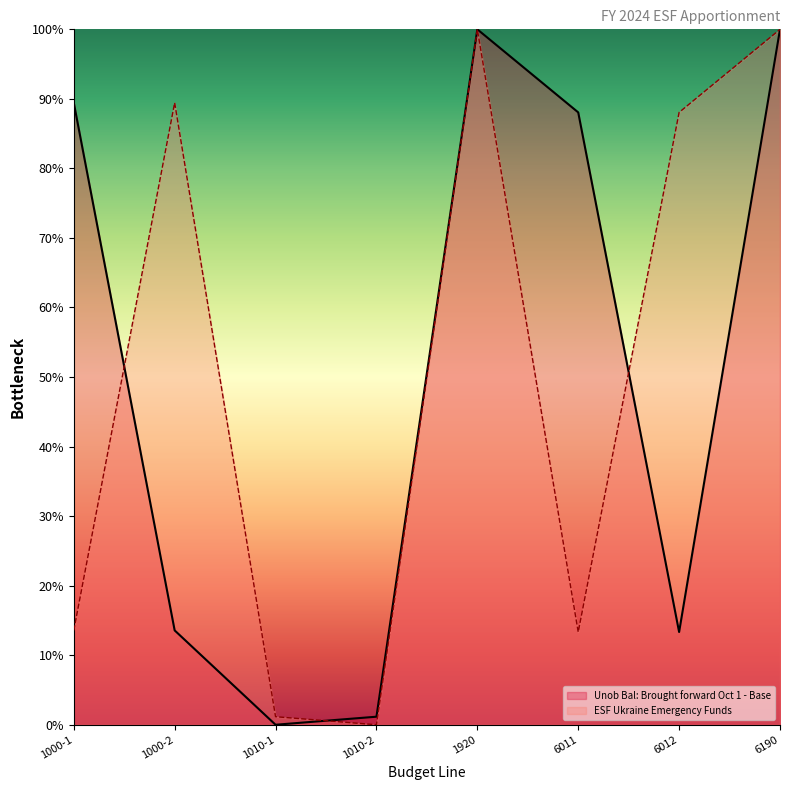

Between which two adjacent categories do Unob Bal: Brought forward Oct 1 - Base and ESF Ukraine Emergency Funds first intersect?

1000-1 and 1000-2